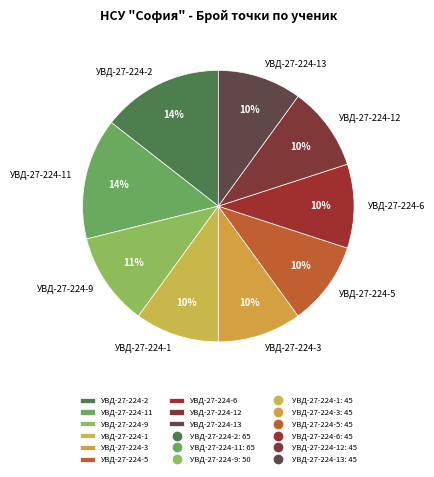

Does УВД-27-224-12 represent more than half of the total?

No